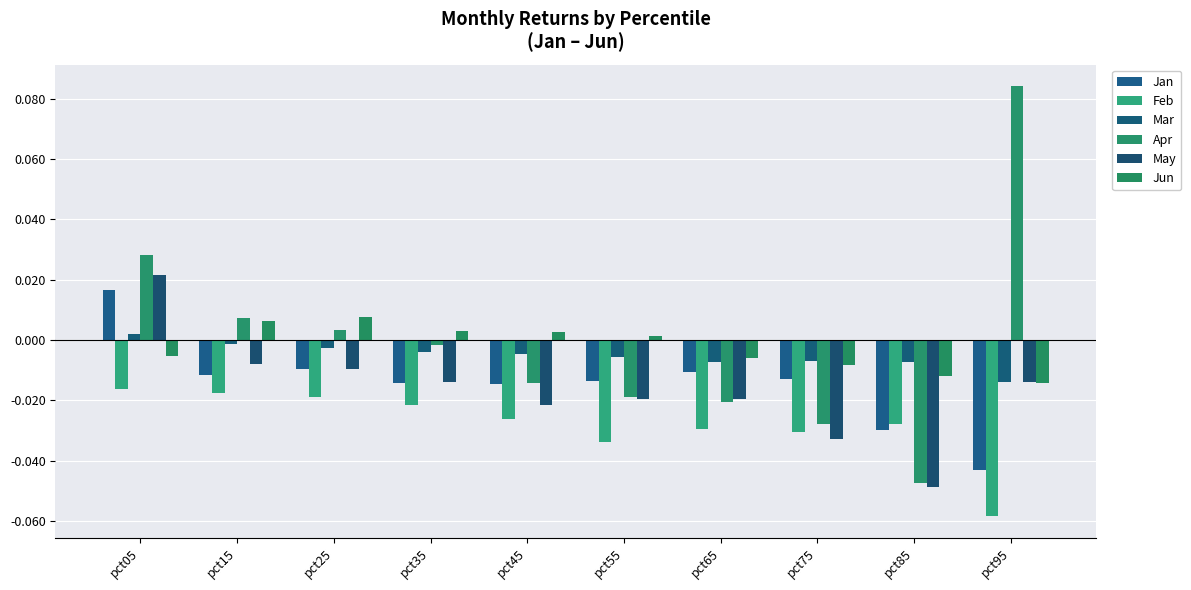

Reading left to right, list all the values displayed in this chart.

Jan: pct05=0.0	pct15=-0.0	pct25=-0.0	pct35=-0.0	pct45=-0.0	pct55=-0.0	pct65=-0.0	pct75=-0.0	pct85=-0.0	pct95=-0.0
Feb: pct05=-0.0	pct15=-0.0	pct25=-0.0	pct35=-0.0	pct45=-0.0	pct55=-0.0	pct65=-0.0	pct75=-0.0	pct85=-0.0	pct95=-0.1
Mar: pct05=0.0	pct15=-0.0	pct25=-0.0	pct35=-0.0	pct45=-0.0	pct55=-0.0	pct65=-0.0	pct75=-0.0	pct85=-0.0	pct95=-0.0
Apr: pct05=0.0	pct15=0.0	pct25=0.0	pct35=-0.0	pct45=-0.0	pct55=-0.0	pct65=-0.0	pct75=-0.0	pct85=-0.0	pct95=0.1
May: pct05=0.0	pct15=-0.0	pct25=-0.0	pct35=-0.0	pct45=-0.0	pct55=-0.0	pct65=-0.0	pct75=-0.0	pct85=-0.0	pct95=-0.0
Jun: pct05=-0.0	pct15=0.0	pct25=0.0	pct35=0.0	pct45=0.0	pct55=0.0	pct65=-0.0	pct75=-0.0	pct85=-0.0	pct95=-0.0